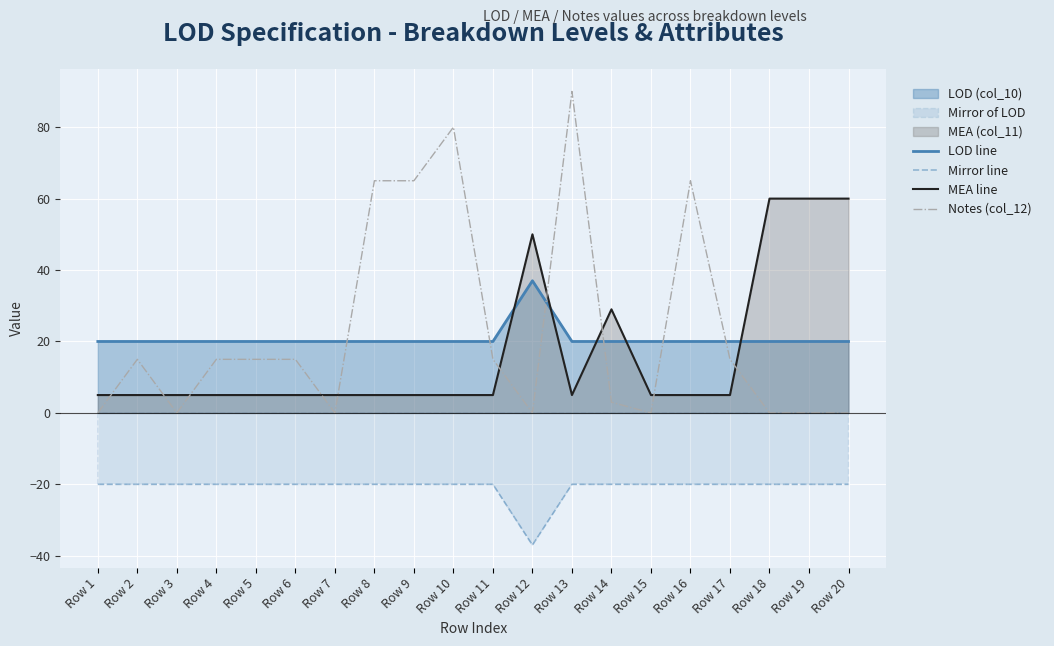

Where is MEA line nearest to the value 32?

Row 14